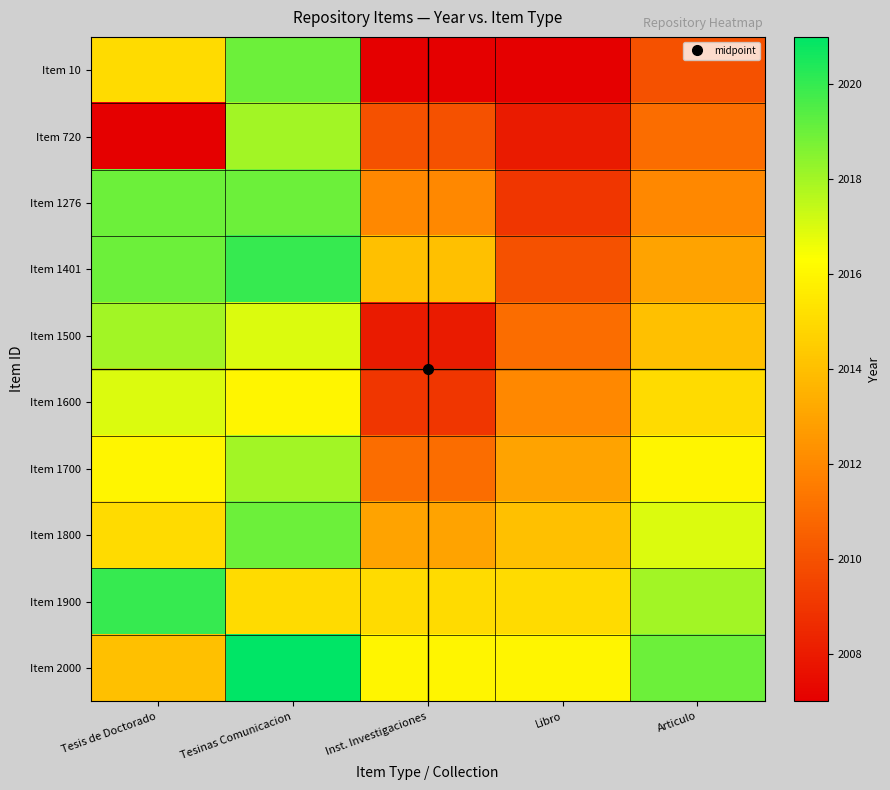

What is the total value across all series at Tesinas Comunicacion?

20182